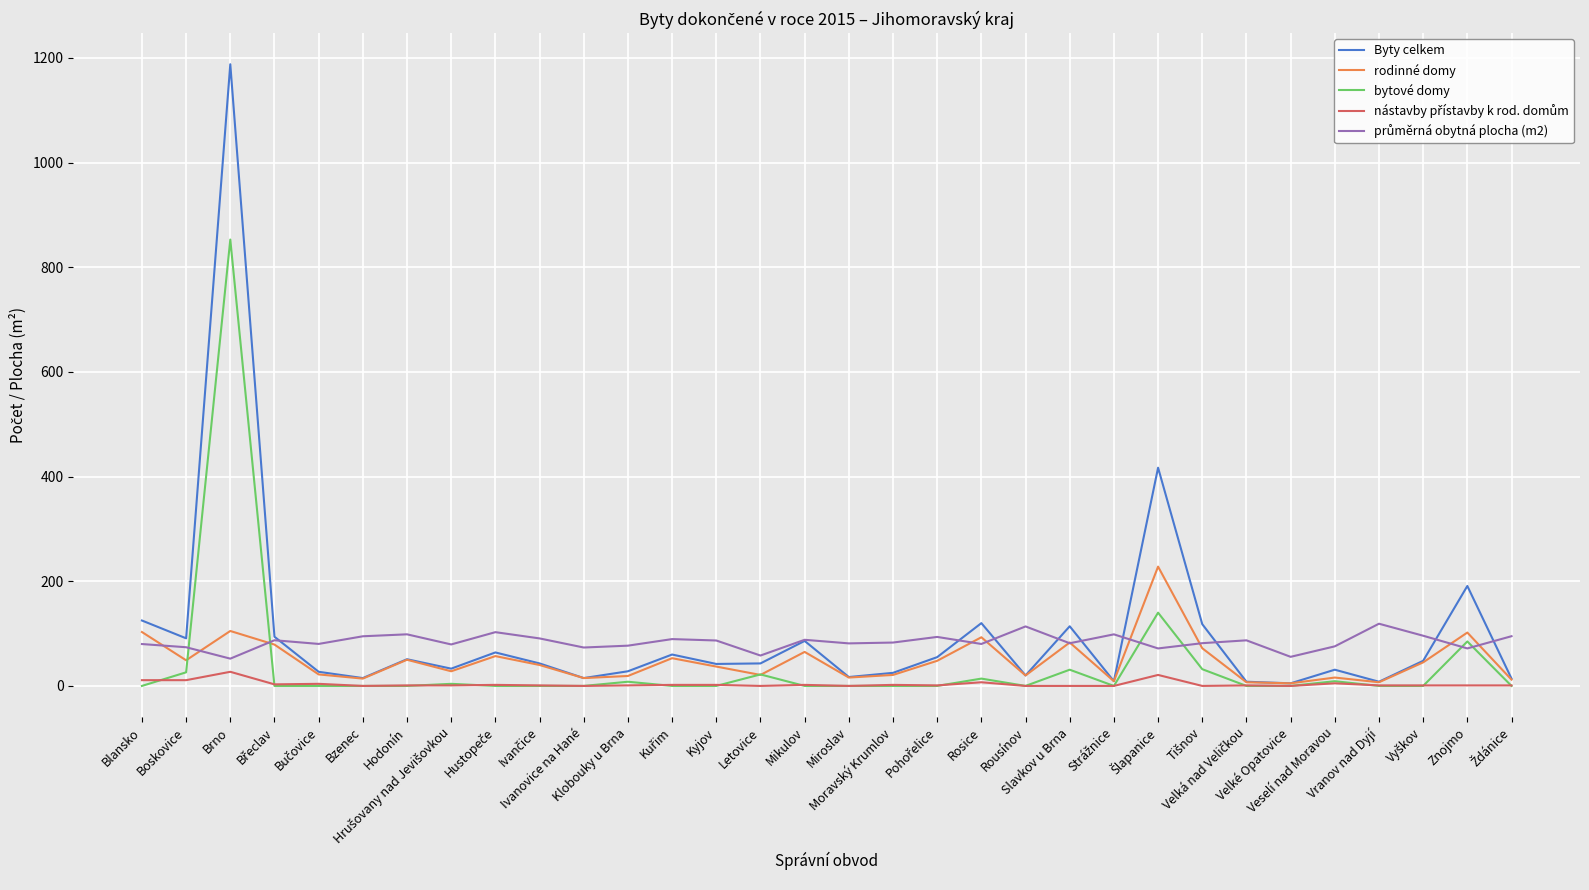

Which series has the widest spread of values?

Byty celkem